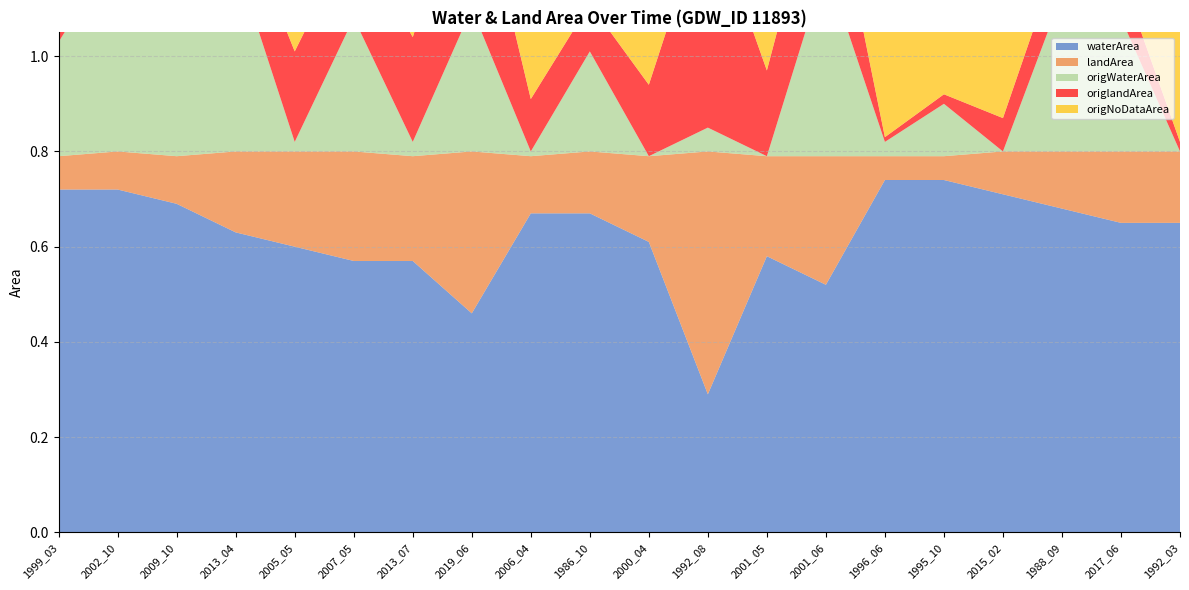

Reading left to right, transcribe all the data shown in this chart.

waterArea: 1999_03=0.7	2002_10=0.7	2009_10=0.7	2013_04=0.6	2005_05=0.6	2007_05=0.6	2013_07=0.6	2019_06=0.5	2006_04=0.7	1986_10=0.7	2000_04=0.6	1992_08=0.3	2001_05=0.6	2001_06=0.5	1996_06=0.7	1995_10=0.7	2015_02=0.7	1988_09=0.7	2017_06=0.7	1992_03=0.7
landArea: 1999_03=0.1	2002_10=0.1	2009_10=0.1	2013_04=0.2	2005_05=0.2	2007_05=0.2	2013_07=0.2	2019_06=0.3	2006_04=0.1	1986_10=0.1	2000_04=0.2	1992_08=0.5	2001_05=0.2	2001_06=0.3	1996_06=0.1	1995_10=0.1	2015_02=0.1	1988_09=0.1	2017_06=0.1	1992_03=0.1
origWaterArea: 1999_03=0.2	2002_10=0.4	2009_10=0.5	2013_04=0.4	2005_05=0.0	2007_05=0.3	2013_07=0.0	2019_06=0.3	2006_04=0.0	1986_10=0.2	2000_04=0.0	1992_08=0.1	2001_05=0.0	2001_06=0.4	1996_06=0.0	1995_10=0.1	2015_02=0.0	1988_09=0.3	2017_06=0.3	1992_03=0.0
origlandArea: 1999_03=0.0	2002_10=0.1	2009_10=0.1	2013_04=0.1	2005_05=0.2	2007_05=0.2	2013_07=0.2	2019_06=0.3	2006_04=0.1	1986_10=0.1	2000_04=0.1	1992_08=0.5	2001_05=0.2	2001_06=0.2	1996_06=0.0	1995_10=0.0	2015_02=0.1	1988_09=0.1	2017_06=0.1	1992_03=0.0
origNoDataArea: 1999_03=0.5	2002_10=0.3	2009_10=0.3	2013_04=0.3	2005_05=0.6	2007_05=0.3	2013_07=0.6	2019_06=0.2	2006_04=0.7	1986_10=0.5	2000_04=0.7	1992_08=0.3	2001_05=0.6	2001_06=0.1	1996_06=0.8	1995_10=0.7	2015_02=0.7	1988_09=0.4	2017_06=0.4	1992_03=0.8